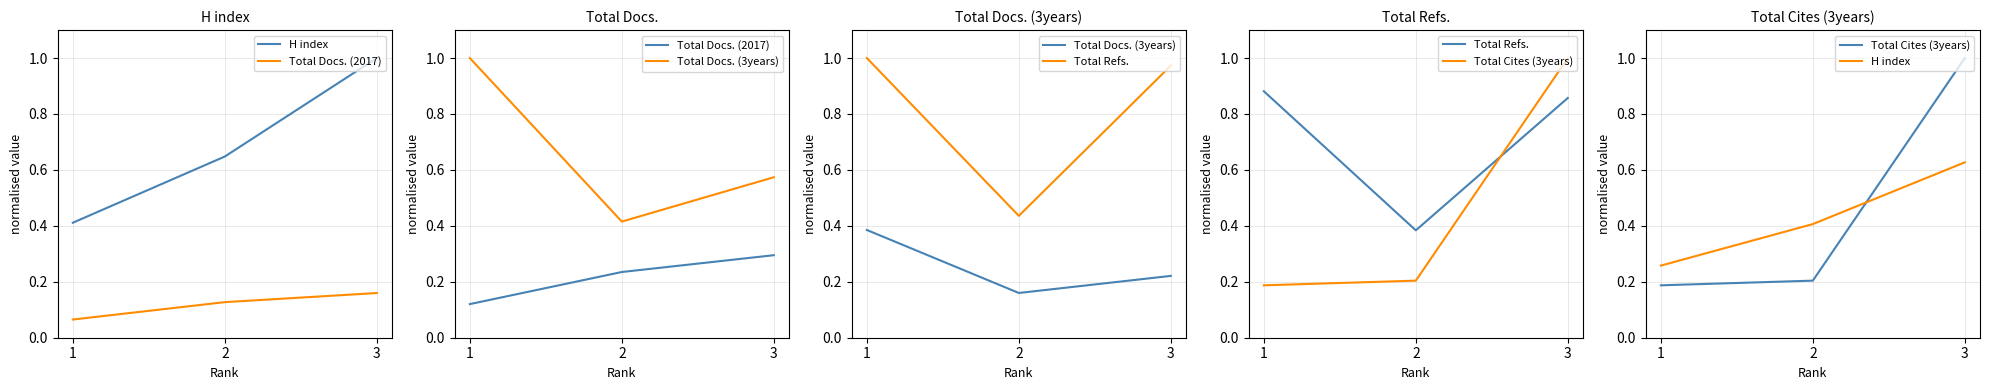

What is the minimum value shown in the chart?

0.1